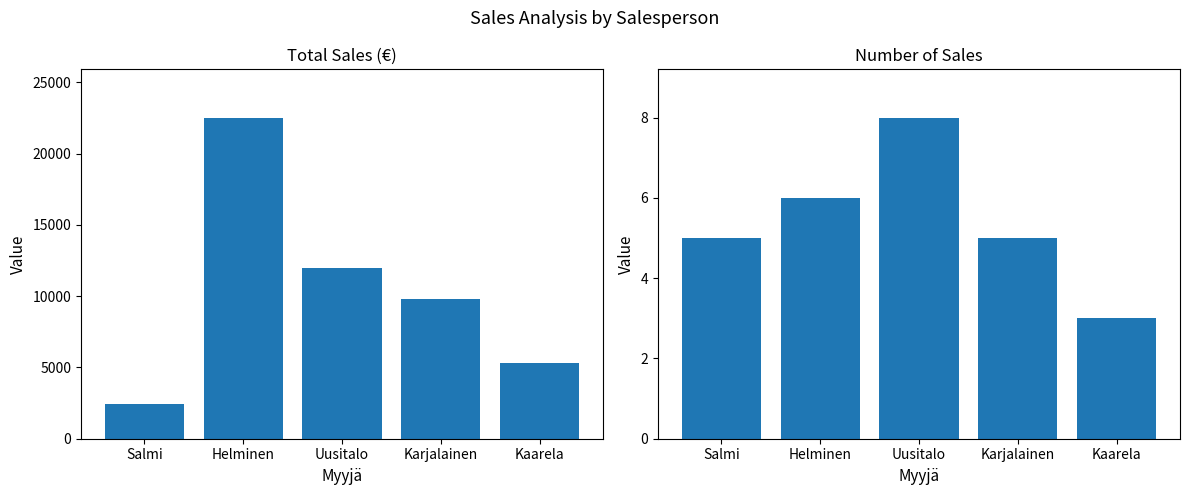

Which series has the widest spread of values?

Total Sales (€)